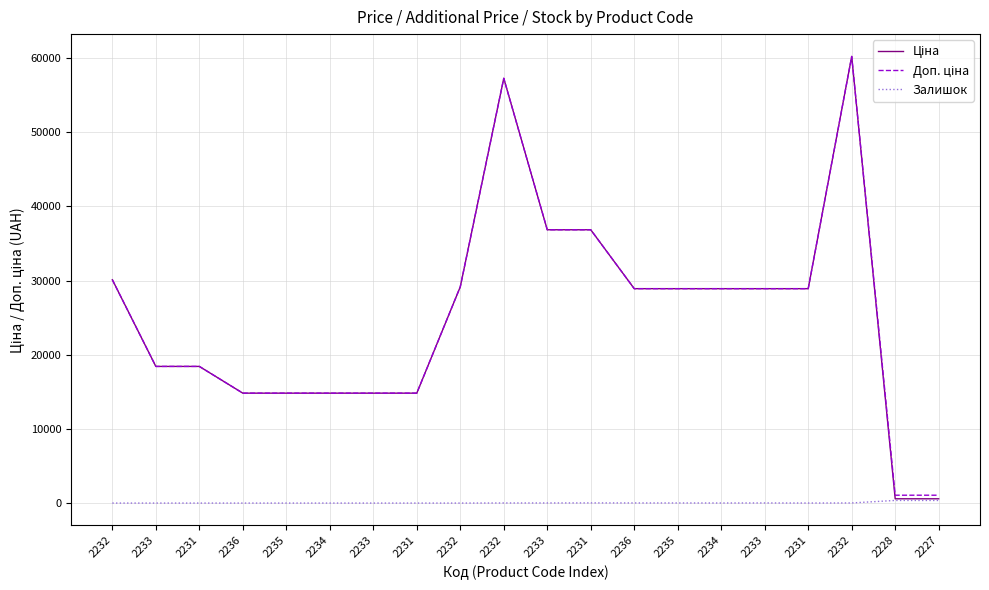

Does the chart have visible grid lines?

Yes